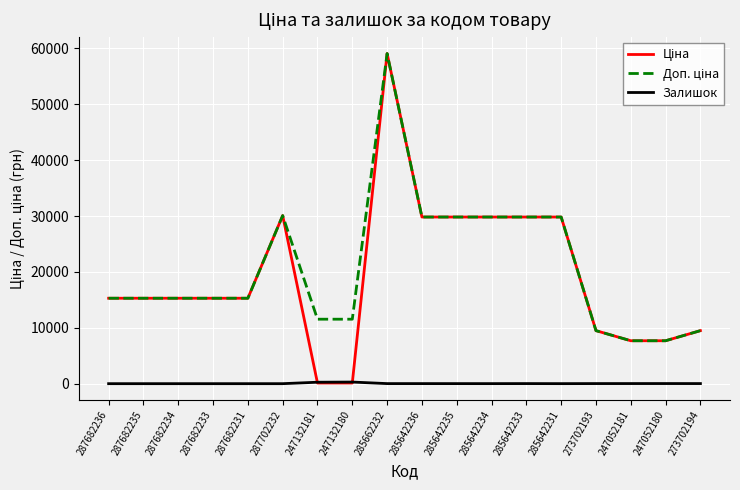

What is the total value across all series at 287682235?

30576.0